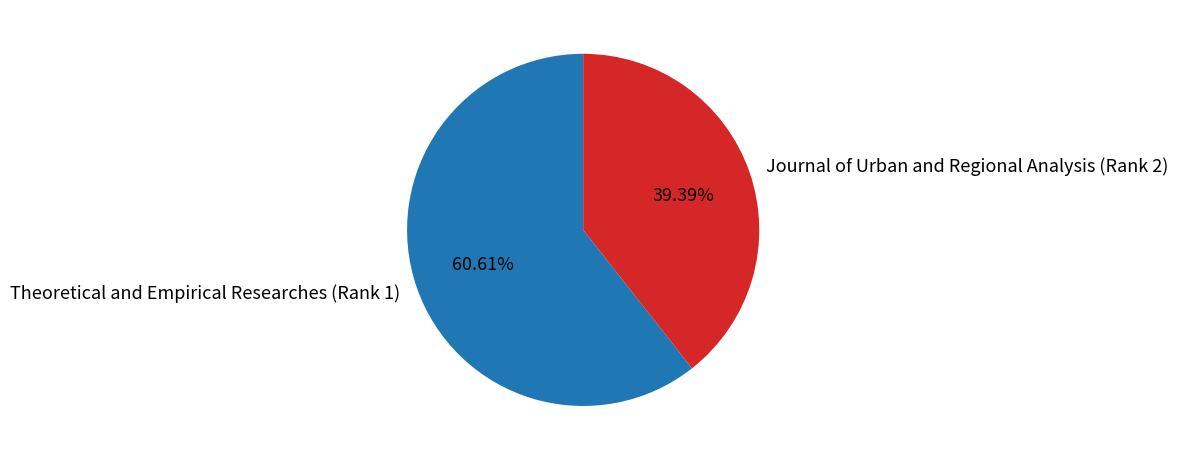

How many slices are in this pie chart?

2